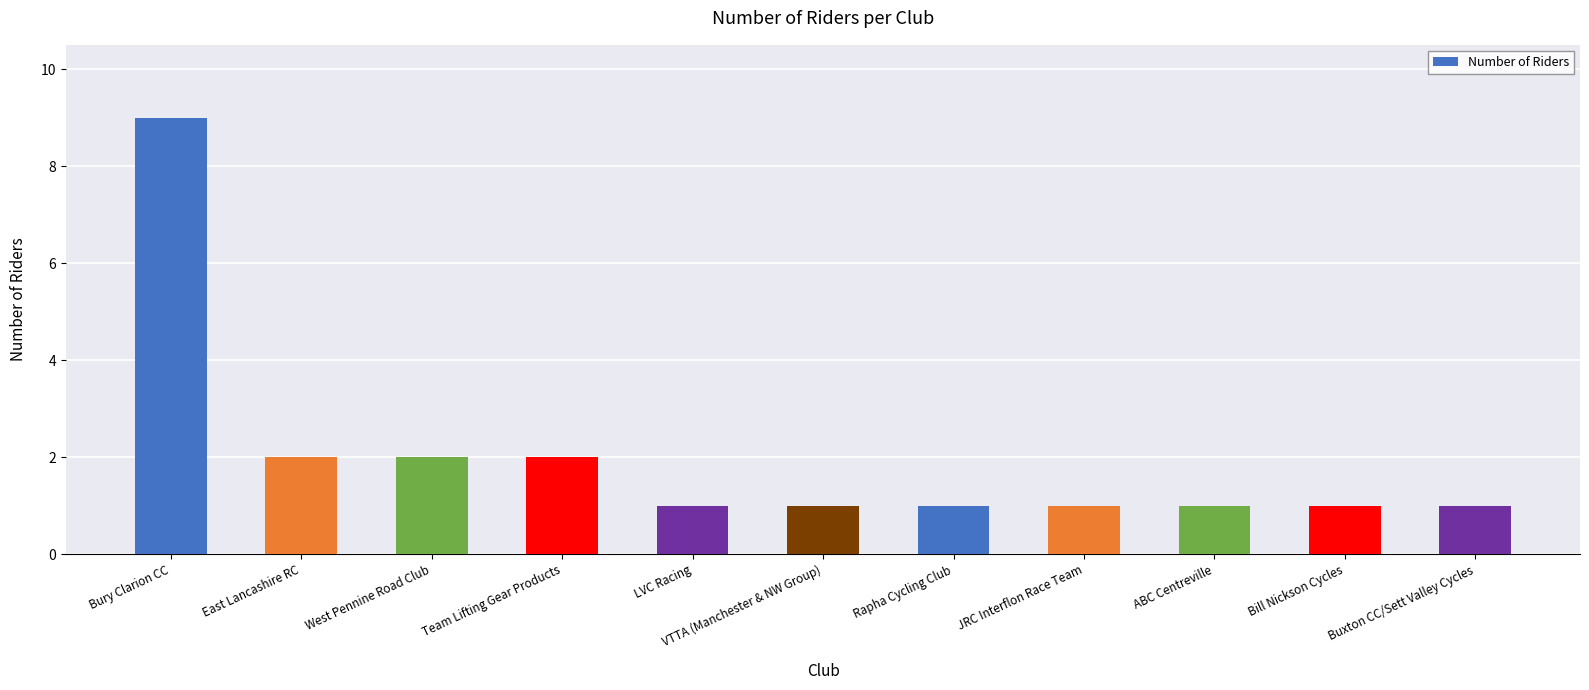

What is the greatest value displayed?

9